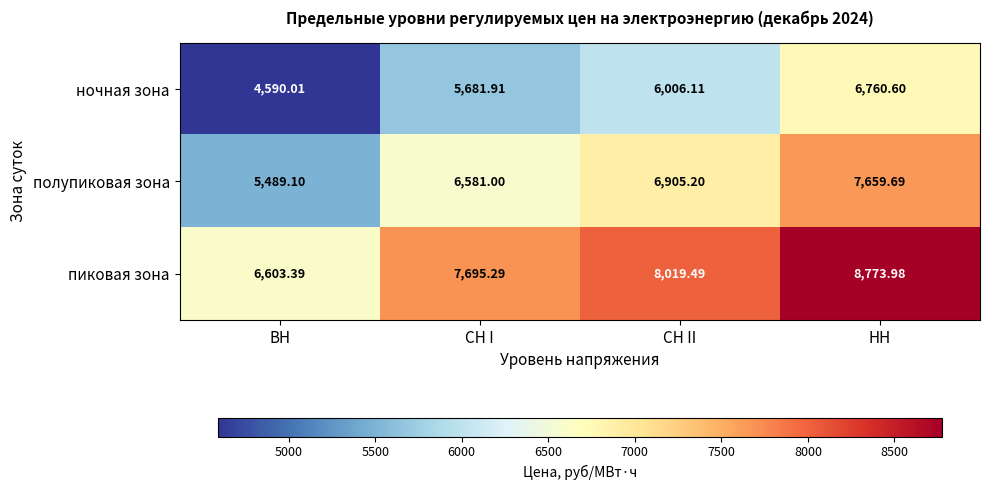

At which category is the sum across all series the highest?

НН